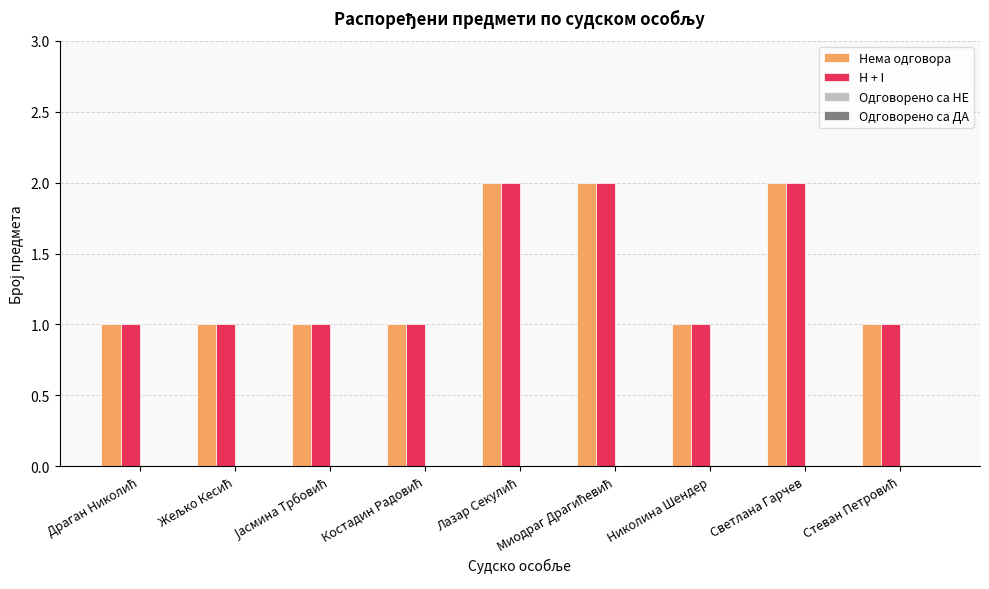

What is the sum of all H + I values?

12